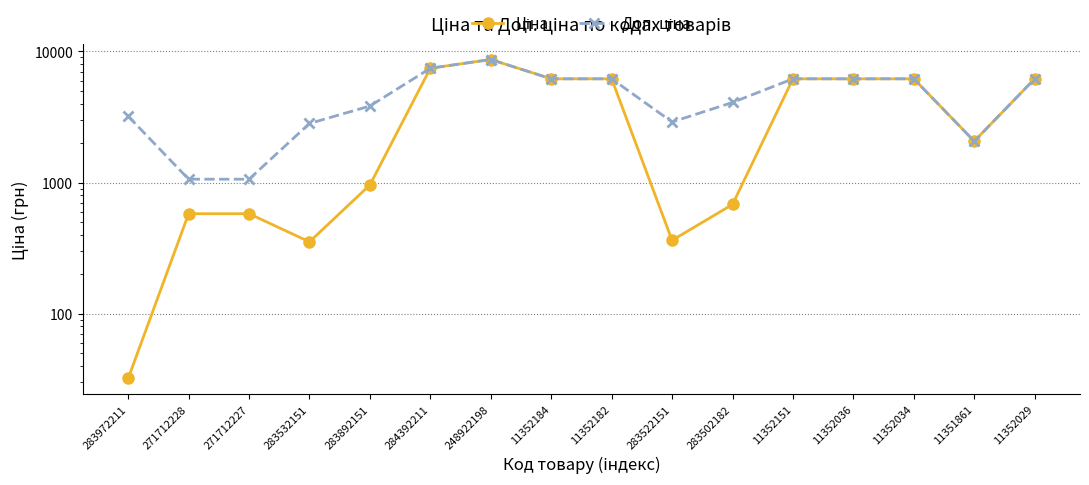

What are all the series names shown in the legend?

Ціна, Доп. ціна